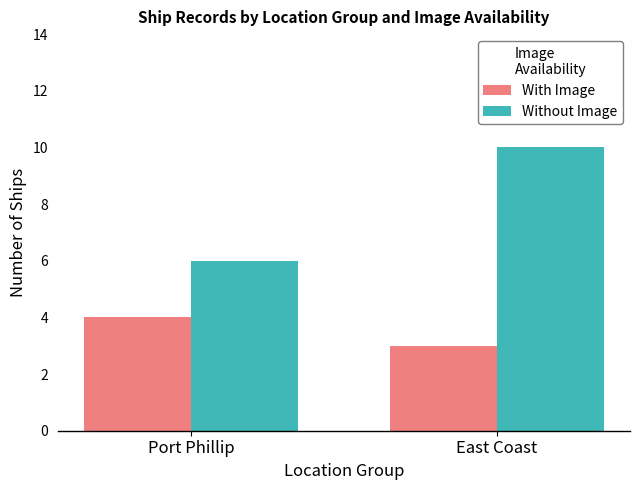

Read the Without Image value at Port Phillip.

6